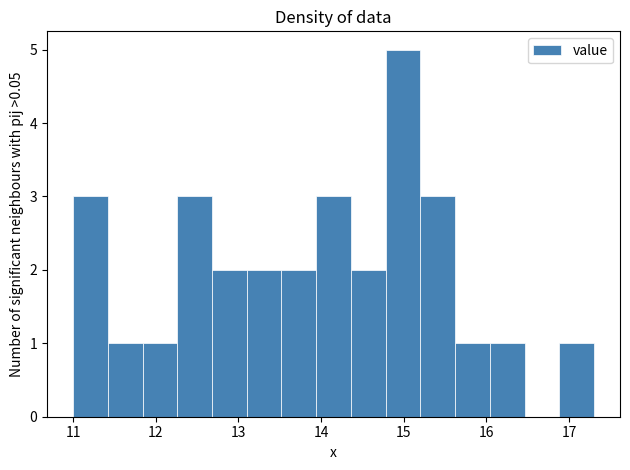

Reading left to right, list every bar in this chart as the range it spans on the x-axis followed by its height. Neither the bar edges nor the heights are printed on the chart, so give them approximately, as read against the axes.

11.00 to 11.42: 3
11.42 to 11.84: 1
11.84 to 12.26: 1
12.26 to 12.68: 3
12.68 to 13.10: 2
13.10 to 13.52: 2
13.52 to 13.94: 2
13.94 to 14.36: 3
14.36 to 14.78: 2
14.78 to 15.20: 5
15.20 to 15.62: 3
15.62 to 16.04: 1
16.04 to 16.46: 1
16.46 to 16.88: 0
16.88 to 17.30: 1